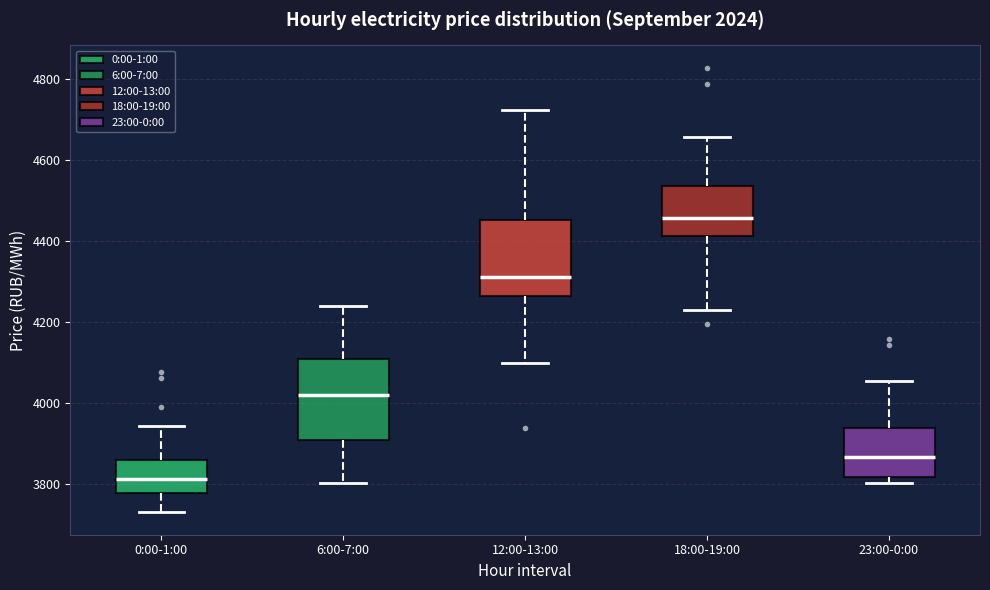

Where does the upper whisker of the box for 0:00-1:00 end on the y-axis? The values are not printed on the chart, so give them approximately, as read against the axis.

3940